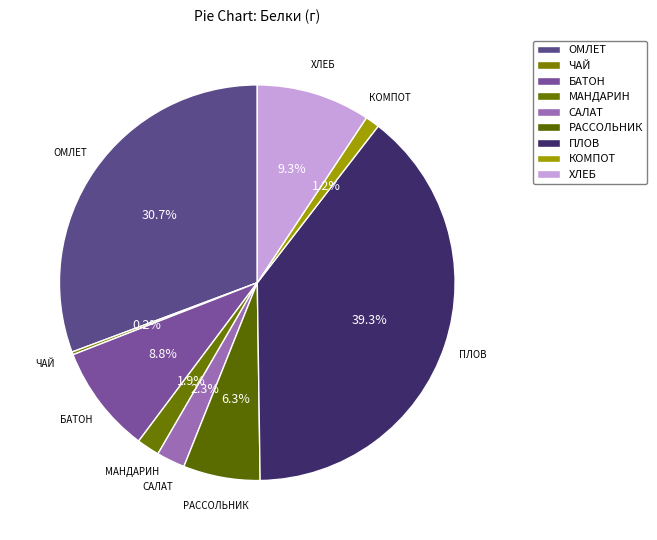

Which slice is the smallest?

ЧАЙ С ЛИМОНОМ И САХАРОМ